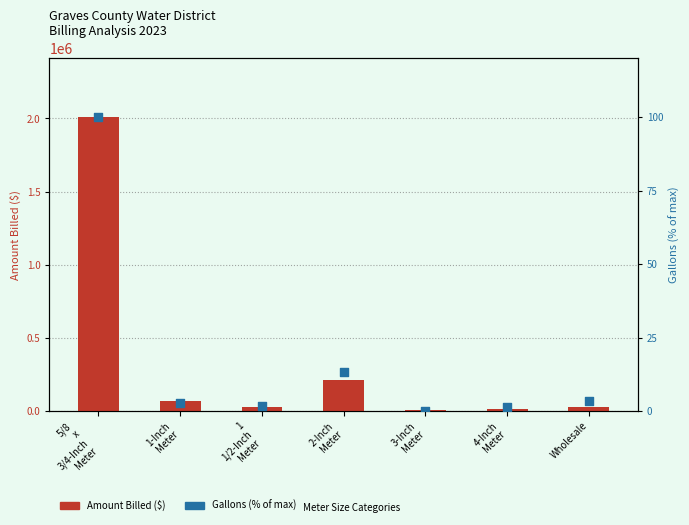

Which series contains the highest Y value?

Amount Billed ($)